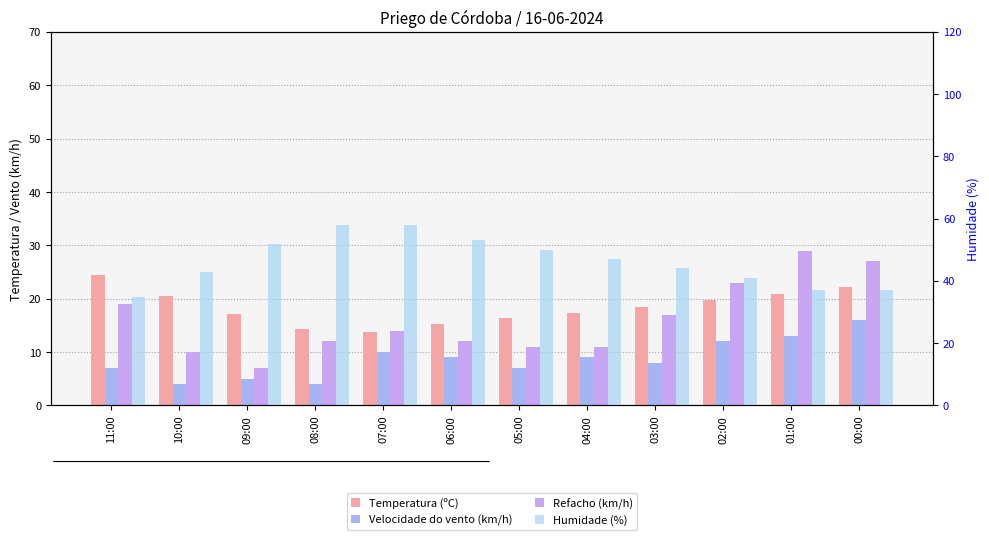

Which series changed the most between 05:00 and 02:00?

Refacho (km/h)